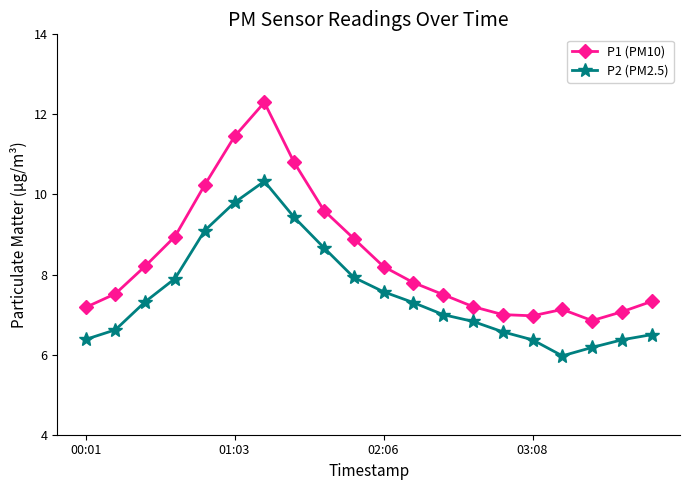

Which series has the largest range (max minus min)?

P1 (PM10)